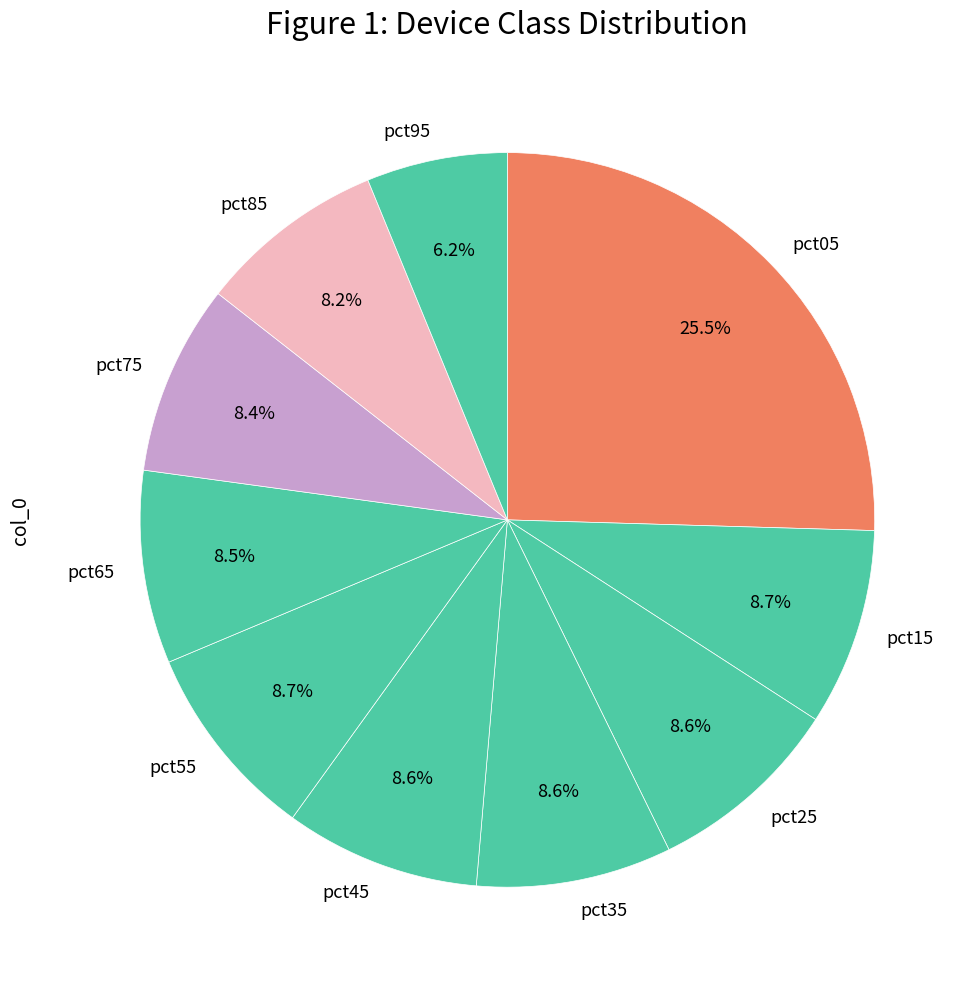

What is the total percentage of pct95 and pct05?

31.7%